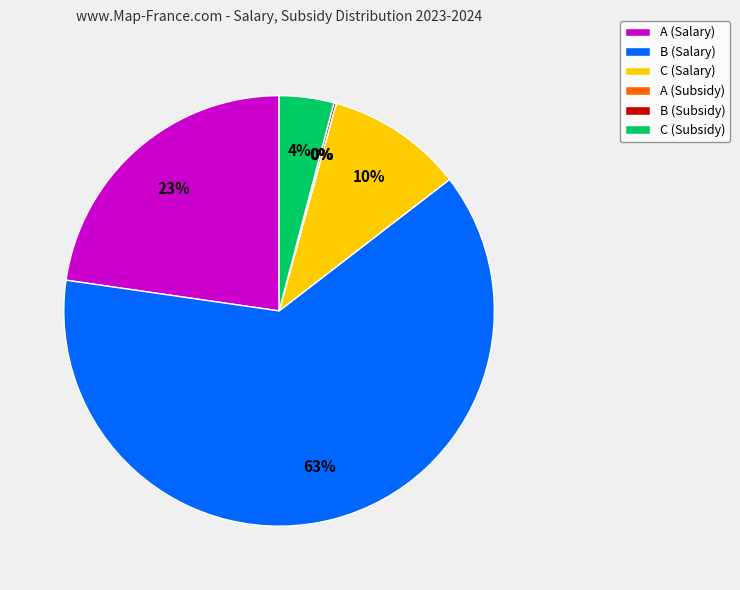

To the nearest percent, what portion does A (Salary) represent?

23%